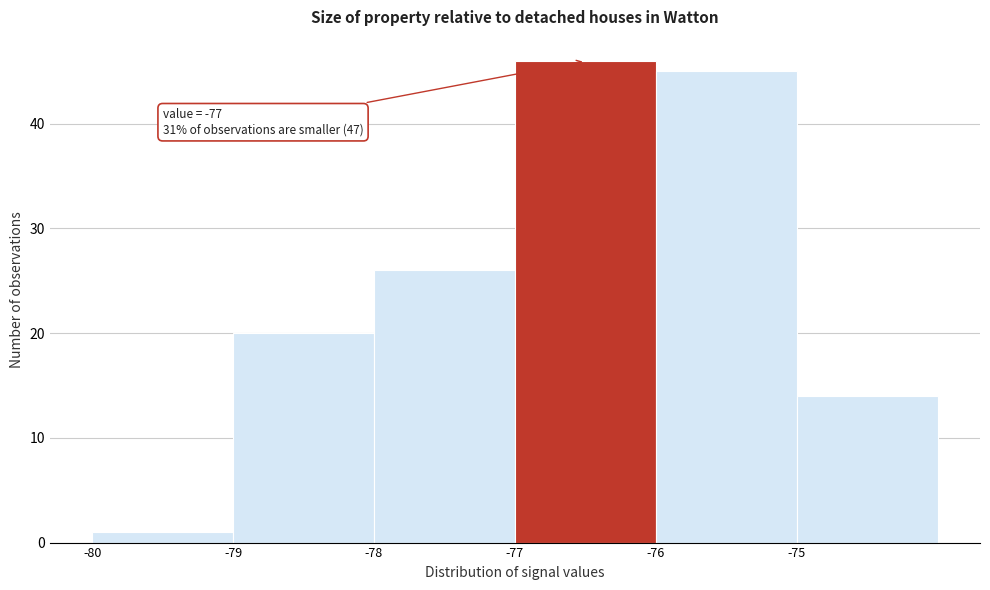

Reading right to left, what are all the values shown in this chart?

-75=14	-76=45	-77=46	-78=26	-79=20	-80=1